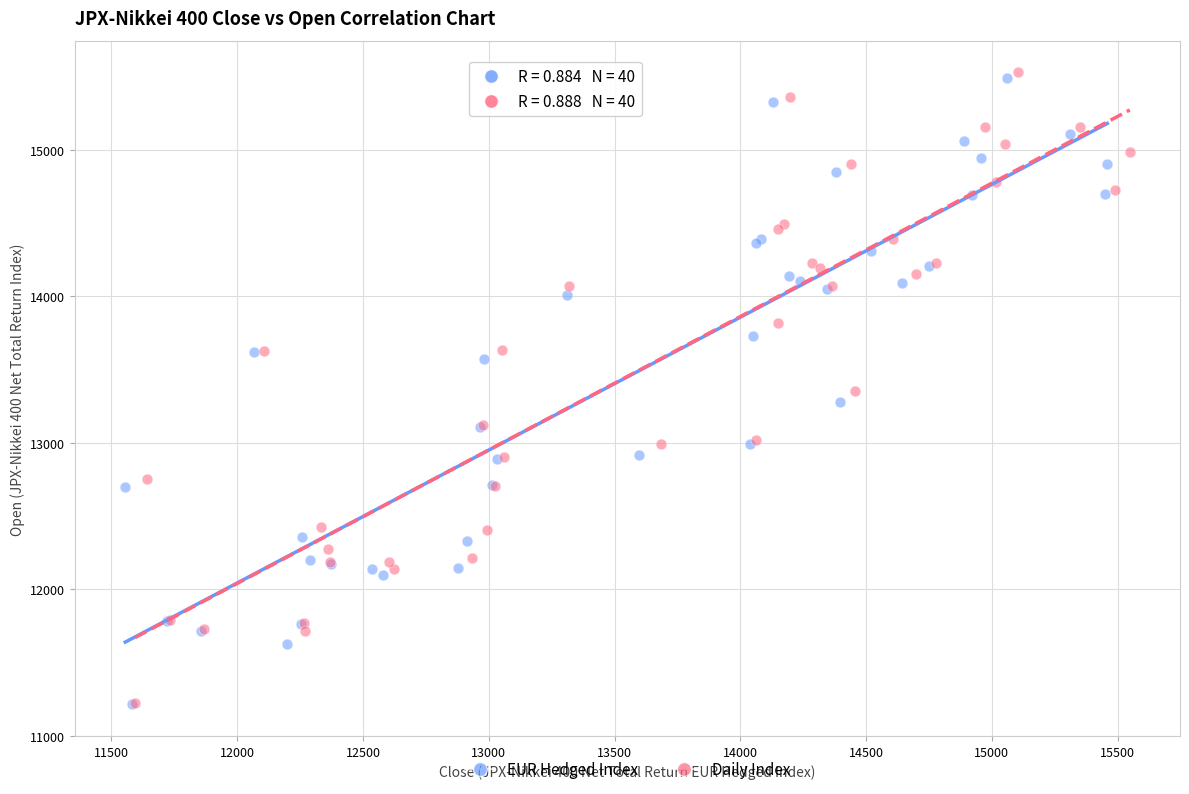

Which series has the widest spread of Y values?

Daily Index